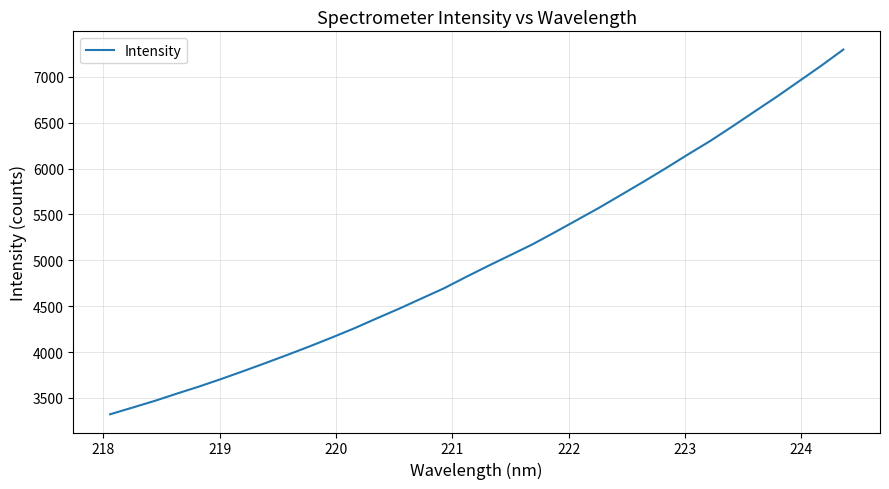

What is the difference between the maximum and minimum values?

3978.0